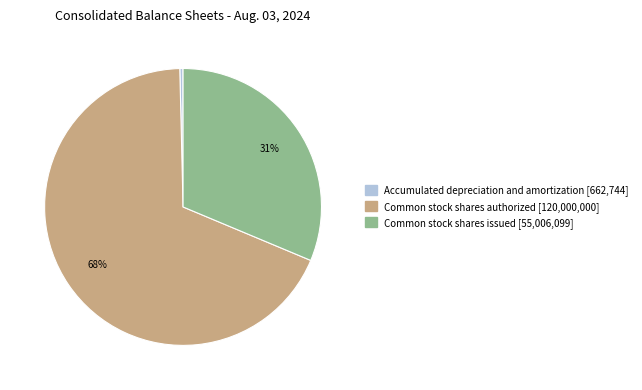

Is there any slice that represents more than half of the pie?

Yes